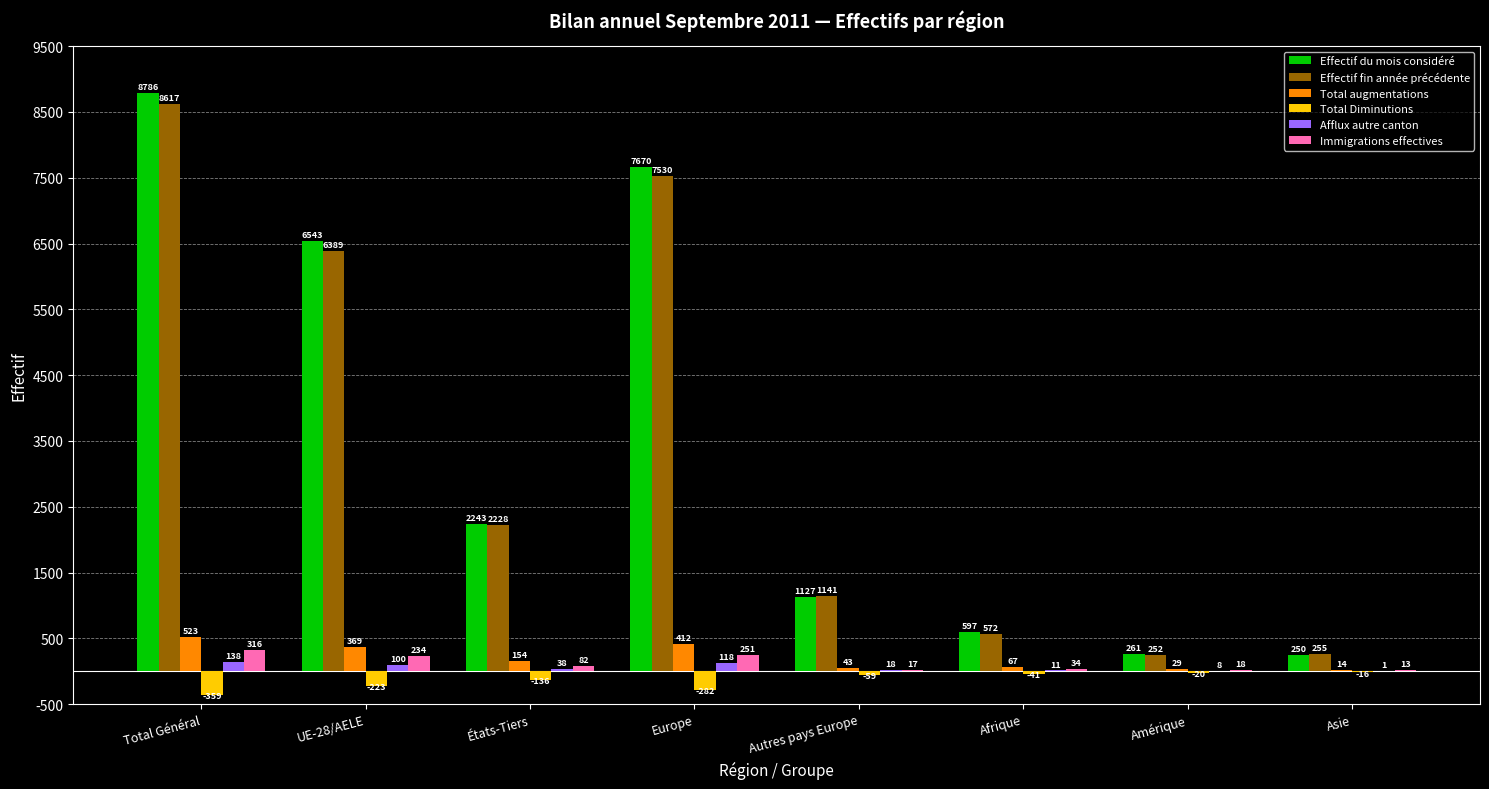

Which series has the widest spread of values?

Effectif du mois considéré